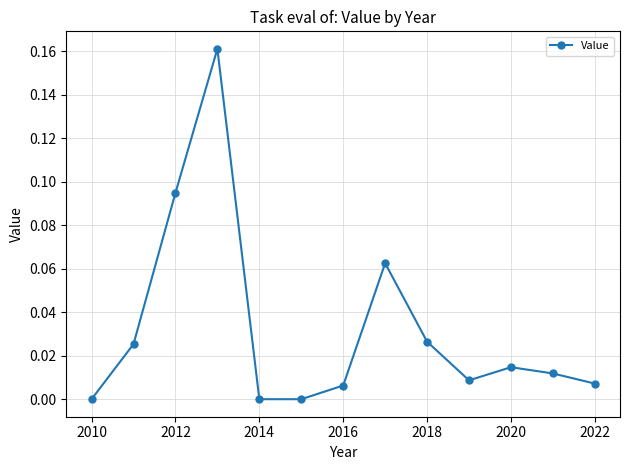

How many points are higher than both their immediate neighbors (excluding endpoints)?

3